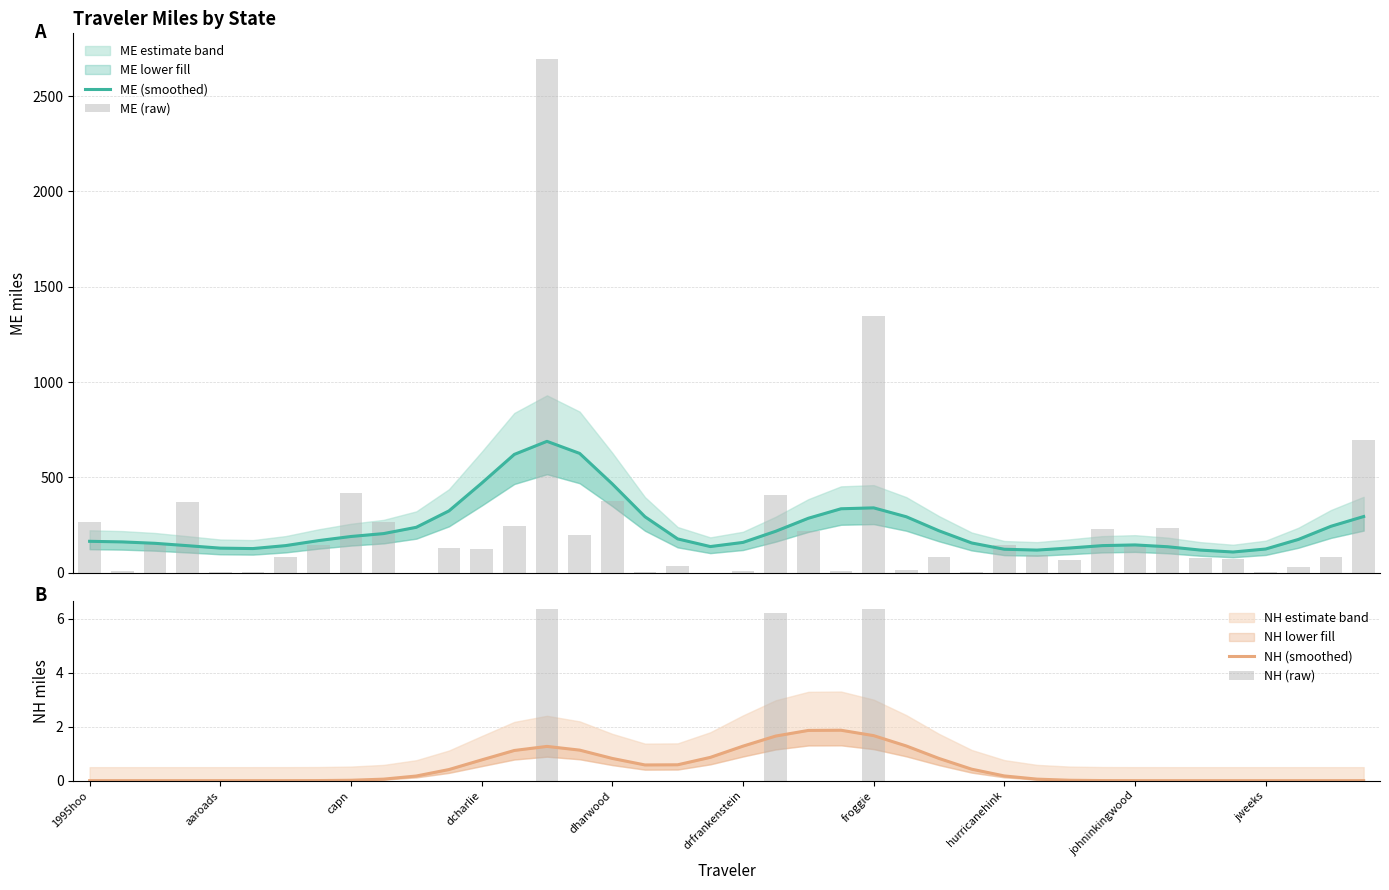

The value of ME (smoothed) at 29 is 64.7. True or false?

False